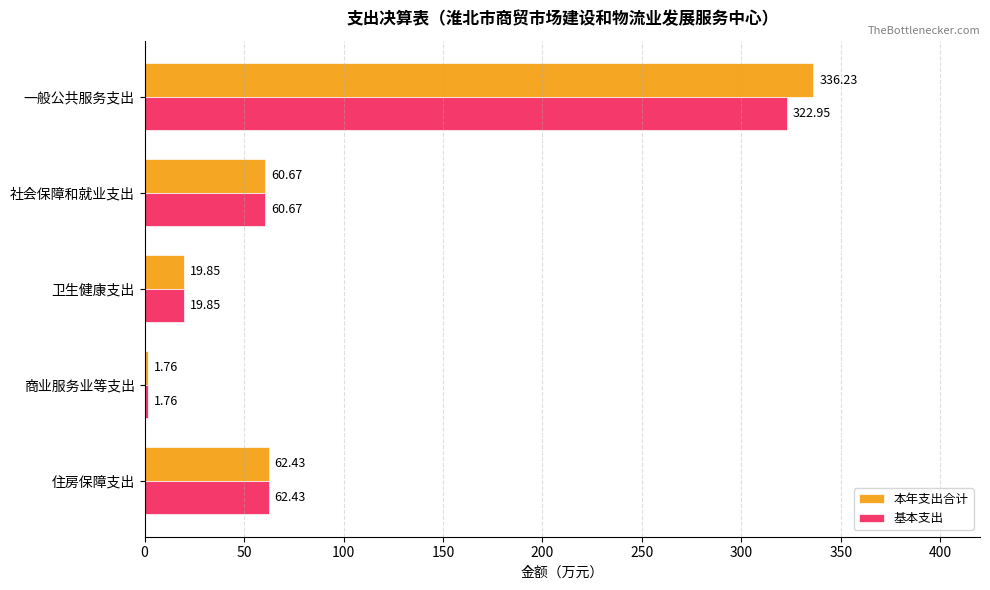

What is the sum of the 基本支出 values at 一般公共服务支出 and 卫生健康支出?

342.8